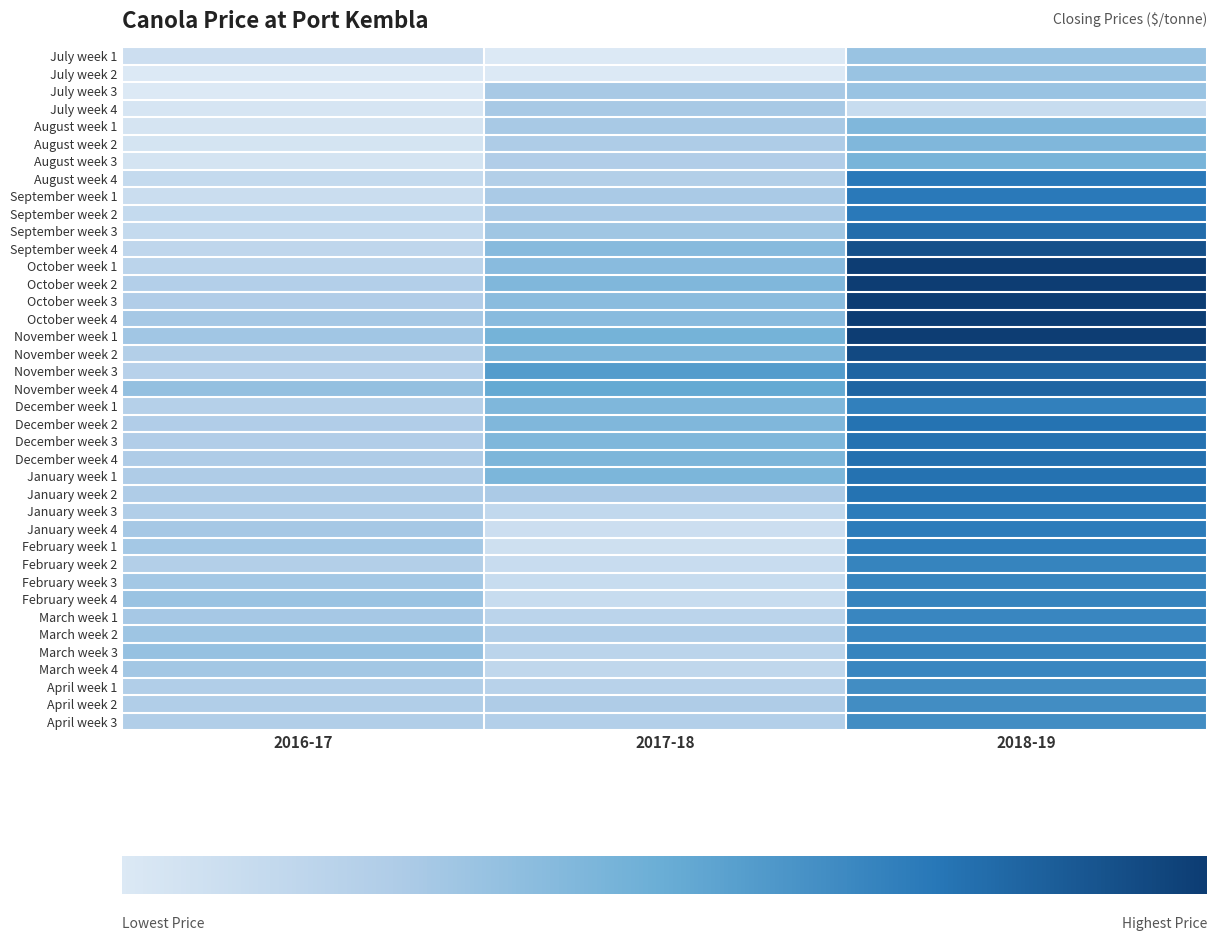

Which series has the largest total across all categories?

November week 1